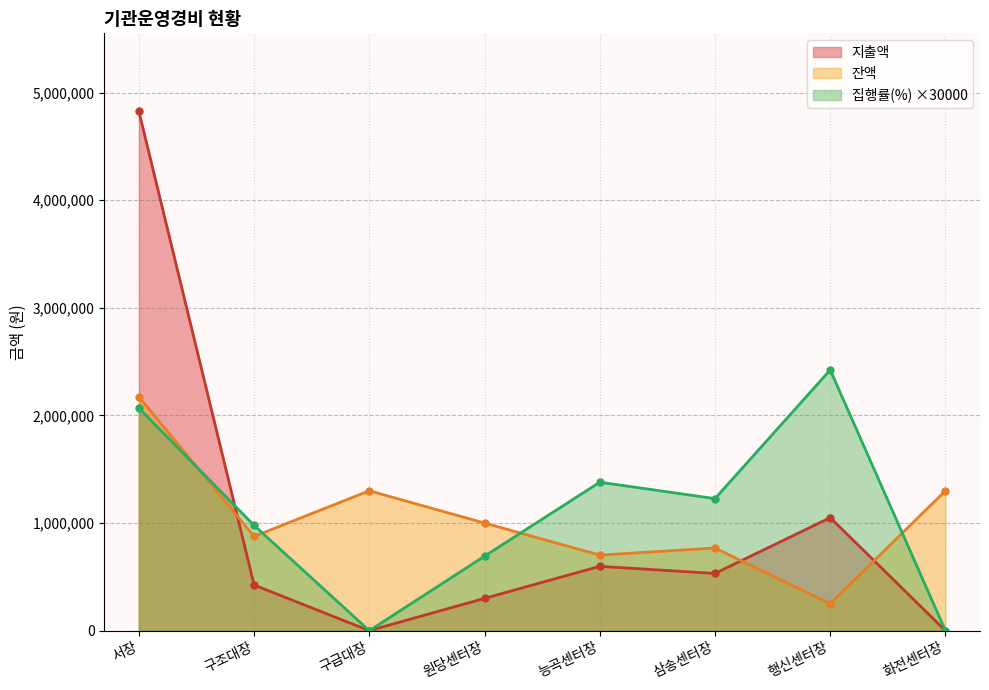

Reading left to right, extract all data points from this chart.

지출액: 서장=4827340.0	구조대장=423900.0	구급대장=0.0	원당센터장=300000.0	능곡센터장=597830.0	삼송센터장=531800.0	행신센터장=1050000.0	화전센터장=0.0
집행률(%): 서장=2068860.0	구조대장=978240.0	구급대장=0.0	원당센터장=692310.0	능곡센터장=1379610.0	삼송센터장=1227240.0	행신센터장=2423070.0	화전센터장=0.0
잔액: 서장=2172660.0	구조대장=876100.0	구급대장=1300000.0	원당센터장=1000000.0	능곡센터장=702170.0	삼송센터장=768200.0	행신센터장=250000.0	화전센터장=1300000.0